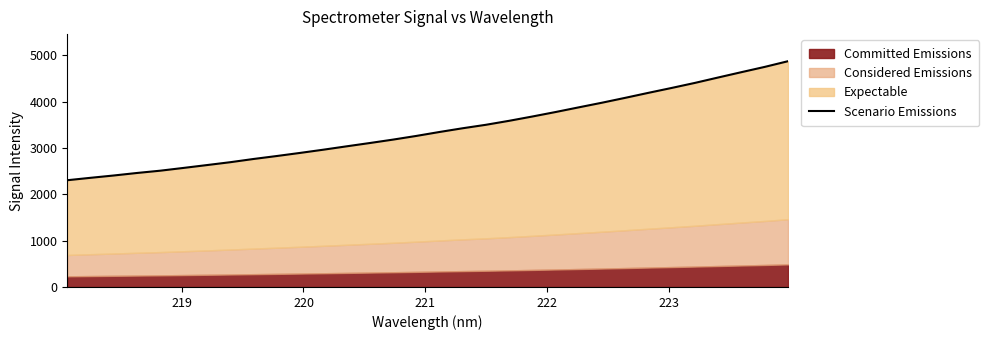

Reading right to left, transcribe all the data shown in this chart.

4873.1	4750.5	4637.2	4522.3	4405.8	4296.9	4191.4	4083.4	3978.0	3878.0	3776.6	3679.9	3586.9	3500.9	3426.1	3345.3	3260.0	3180.6	3106.9	3035.4	2962.6	2893.2	2826.4	2762.3	2692.8	2631.0	2569.9	2510.1	2460.8	2406.4	2356.2	2304.0